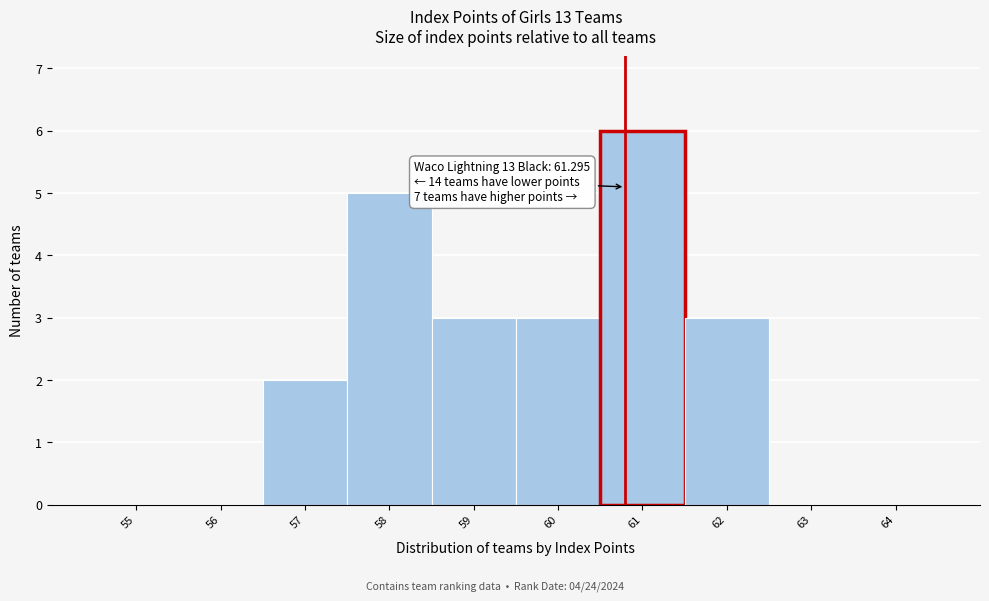

Reading left to right, list all the values displayed in this chart.

55=0	56=0	57=2	58=5	59=3	60=3	61=6	62=3	63=0	64=0